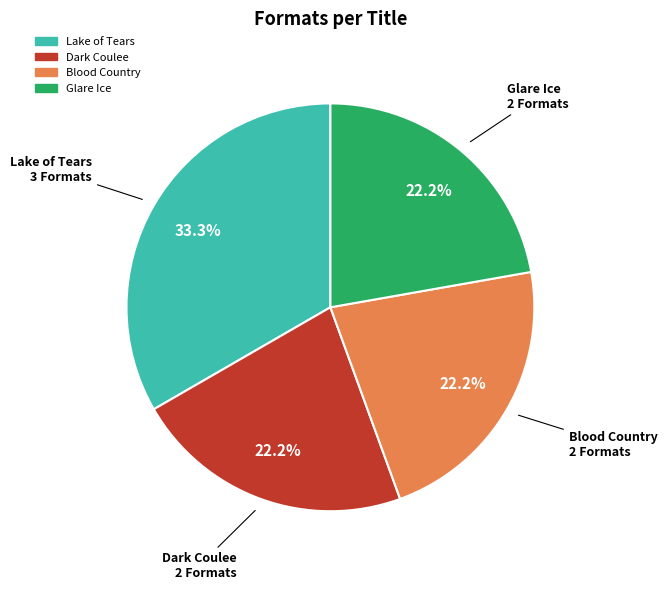

Does any single category account for the majority?

No